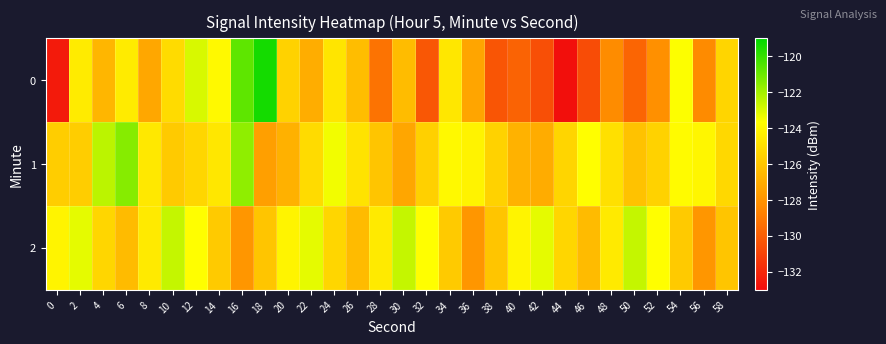

Reading left to right, transcribe all the data shown in this chart.

0: 0=-132.5	2=-124.5	4=-126.6	6=-124.5	8=-127.2	10=-125.1	12=-122.9	14=-123.9	16=-120.7	18=-119.4	20=-125.5	22=-127.0	24=-124.7	26=-126.4	28=-129.2	30=-126.4	32=-130.2	34=-124.6	36=-127.3	38=-130.3	40=-129.8	42=-130.6	44=-132.9	46=-130.7	48=-128.3	50=-129.7	52=-128.2	54=-123.6	56=-128.4	58=-125.3
1: 0=-125.7	2=-125.7	4=-122.4	6=-121.5	8=-124.6	10=-125.8	12=-125.3	14=-124.6	16=-121.6	18=-127.6	20=-126.8	22=-125.1	24=-123.5	26=-124.8	28=-126.0	30=-127.2	32=-125.6	34=-123.9	36=-124.1	38=-125.5	40=-126.8	42=-127.0	44=-125.3	46=-123.7	48=-124.9	50=-126.1	52=-125.5	54=-123.8	56=-124.0	58=-125.2
2: 0=-124.1	2=-123.2	4=-125.3	6=-126.4	8=-124.5	10=-122.6	12=-123.7	14=-125.8	16=-127.9	18=-126.0	20=-124.1	22=-123.2	24=-125.3	26=-126.4	28=-124.5	30=-122.6	32=-123.7	34=-125.8	36=-127.9	38=-126.0	40=-124.1	42=-123.2	44=-125.3	46=-126.4	48=-124.5	50=-122.6	52=-123.7	54=-125.8	56=-127.9	58=-126.0